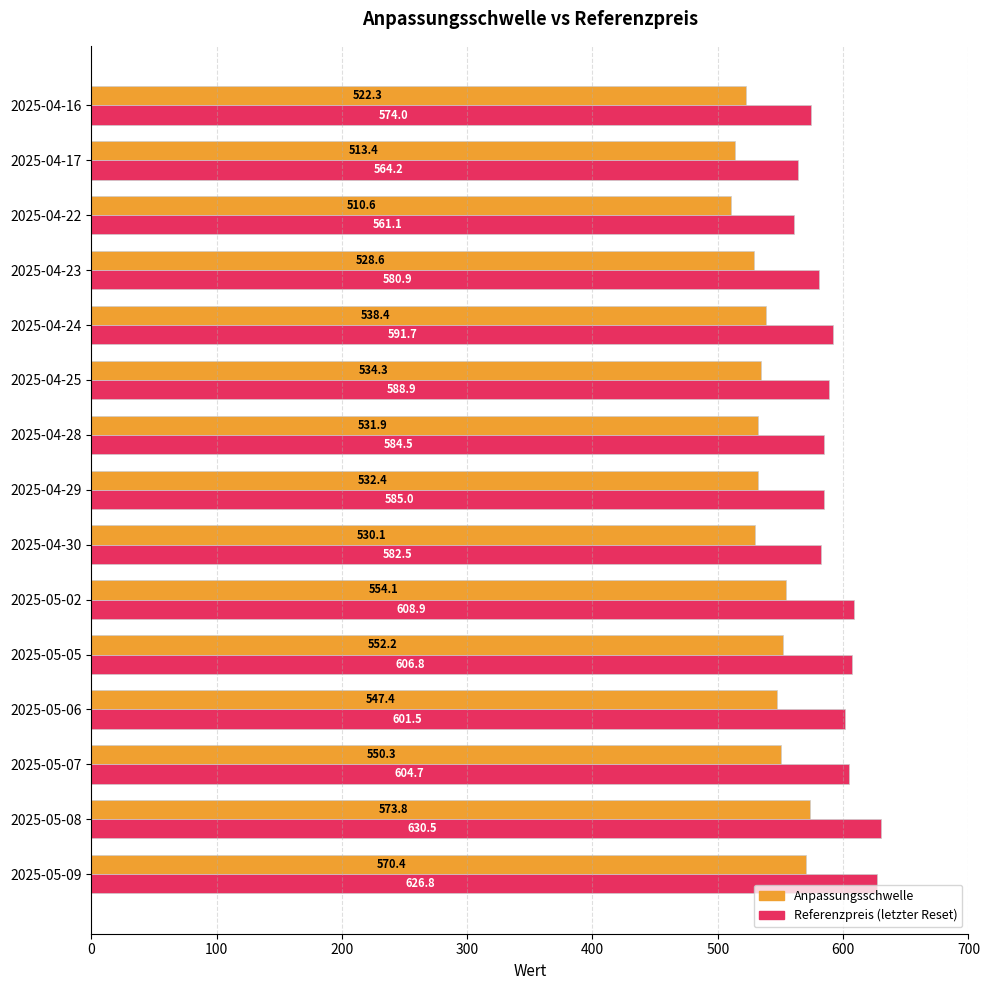

Count the number of data series in this chart.

2